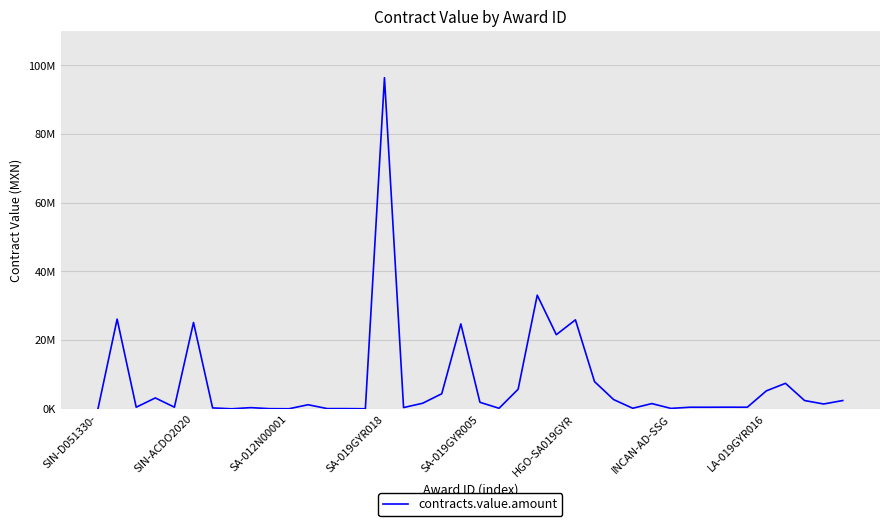

How many points are higher than both their immediate neighbors (excluding endpoints)?

12